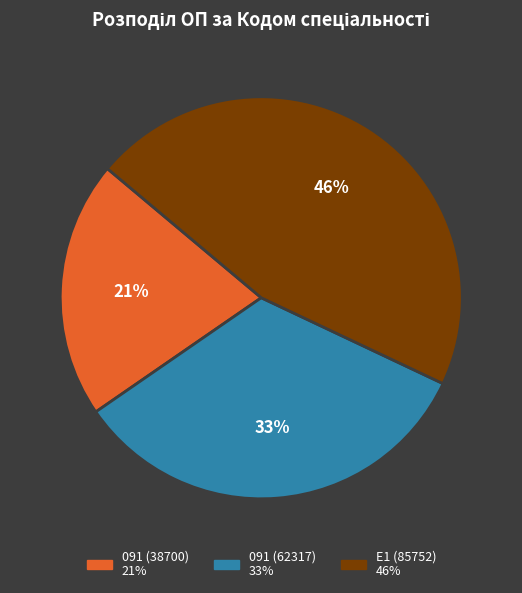

Is there any slice that represents more than half of the pie?

No